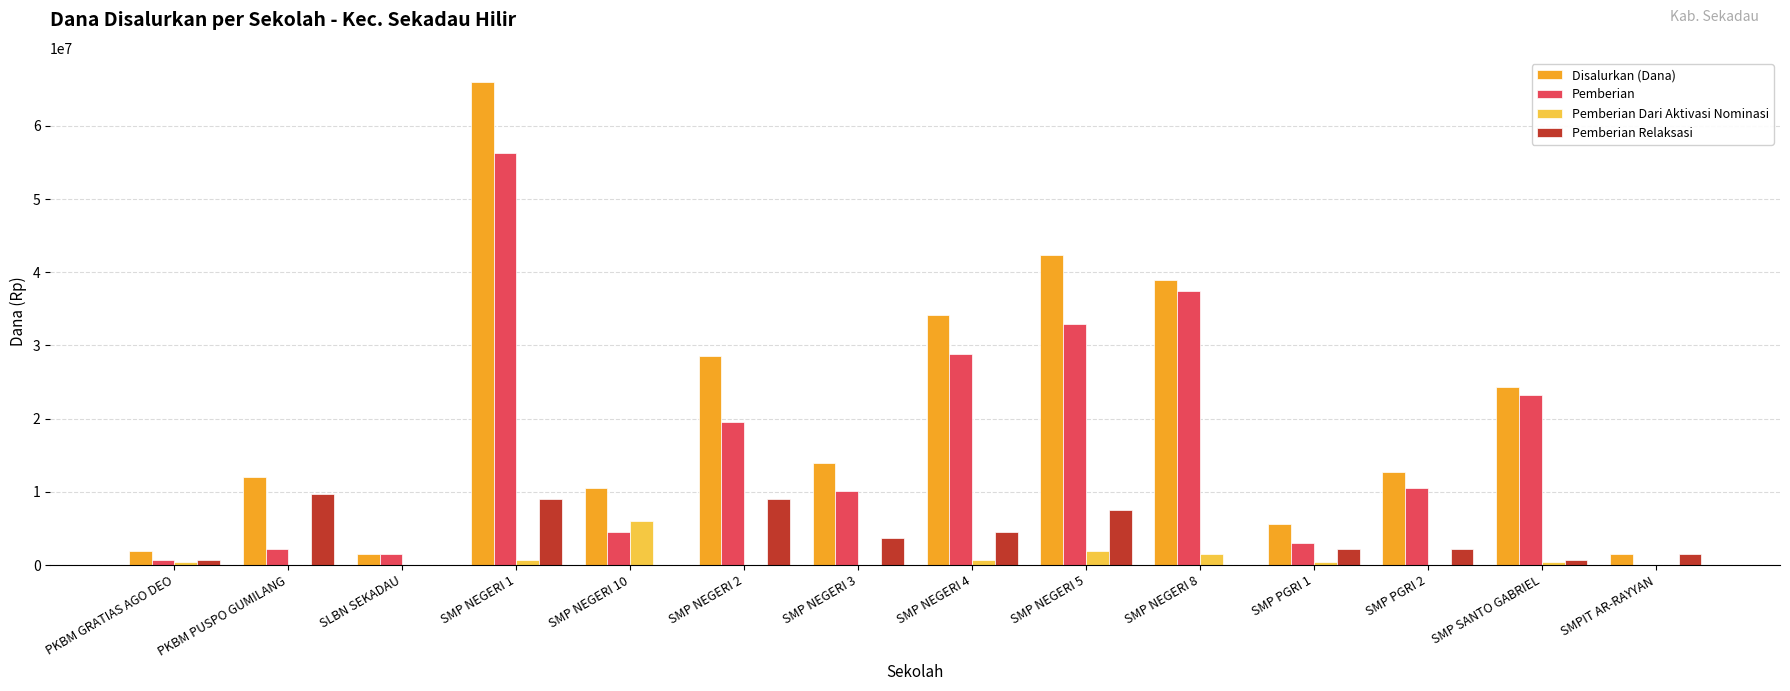

How many distinct data groups are displayed?

4